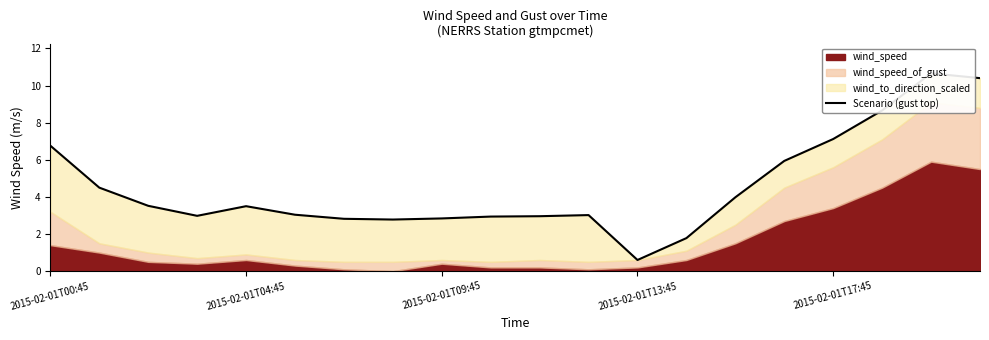

What position from the right is 14?

6